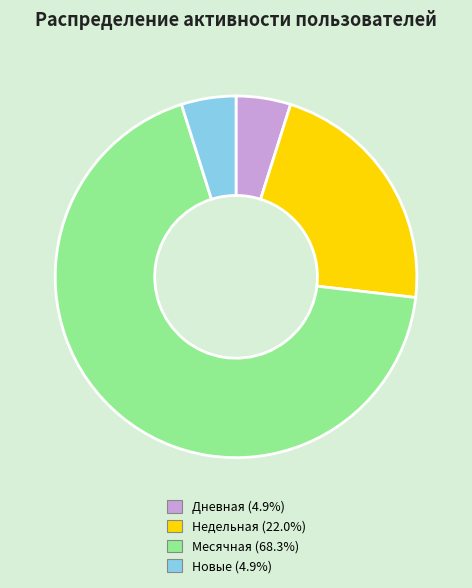

Is there any slice that represents more than half of the pie?

Yes